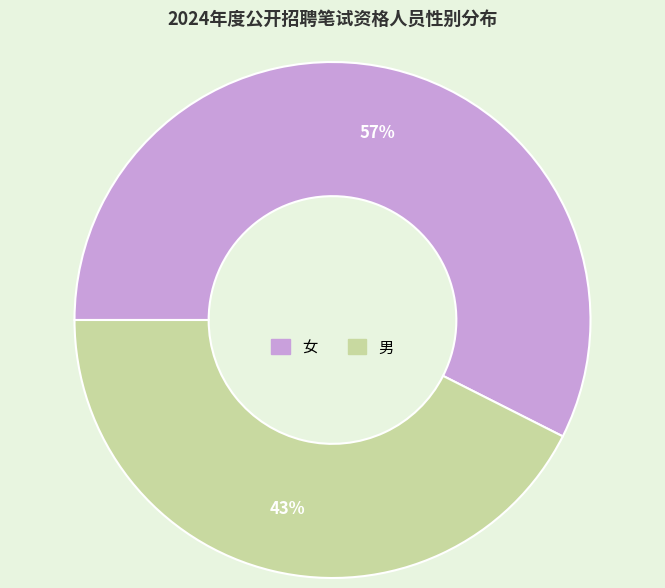

Does any single category account for the majority?

Yes